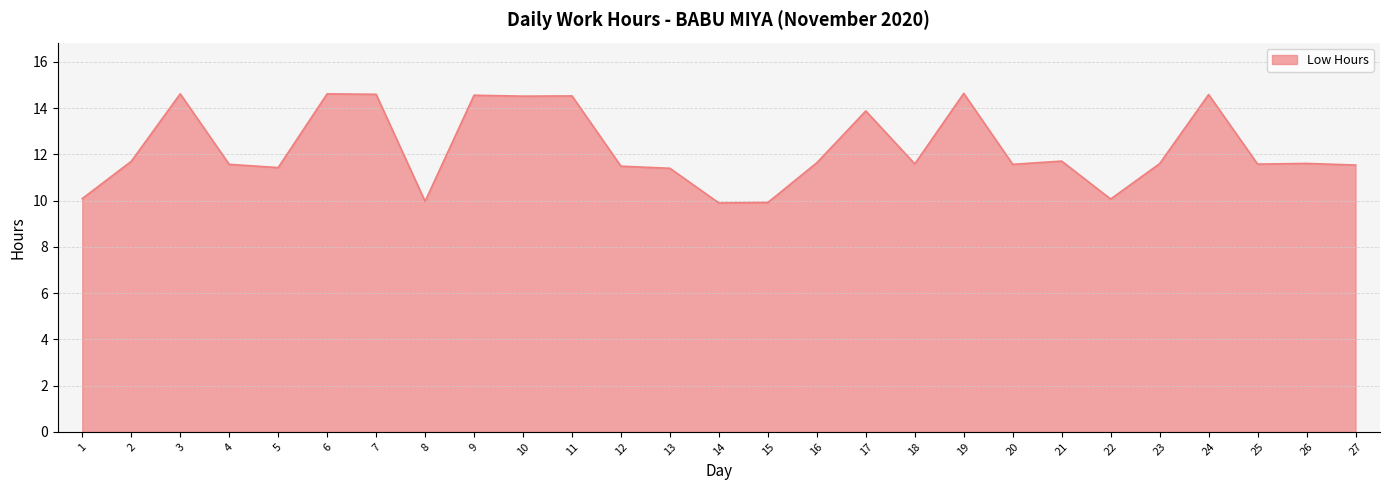

What is the difference between the maximum and minimum values?

4.7